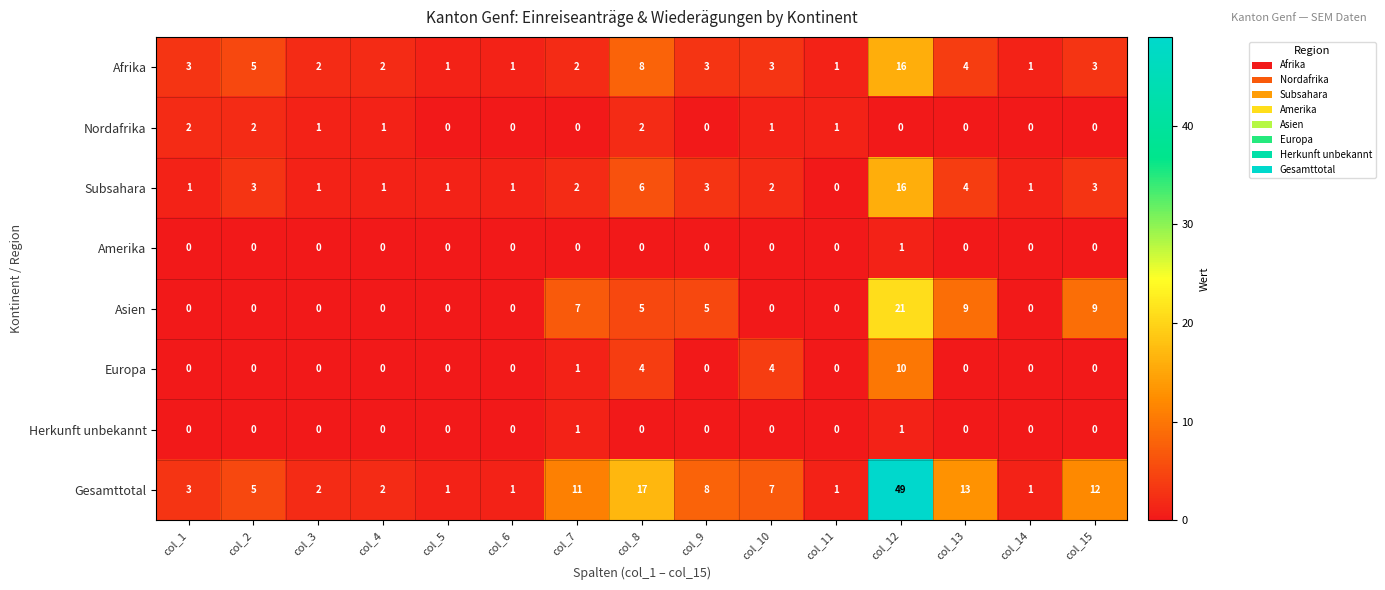

What is the approximate value of Gesamttotal at col_10?

7